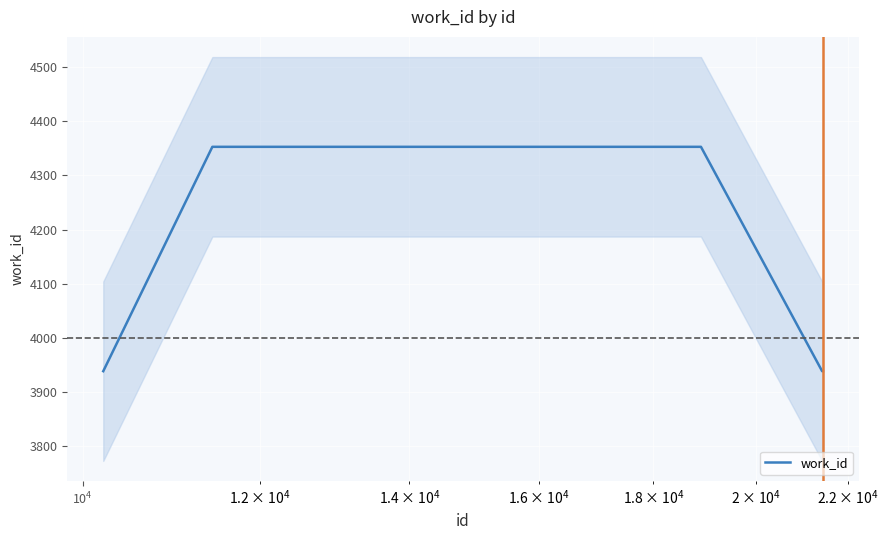

Reading right to left, extract all data points from this chart.

3938	3938	3938	3938	3938	3938	3938	4353	4353	3938